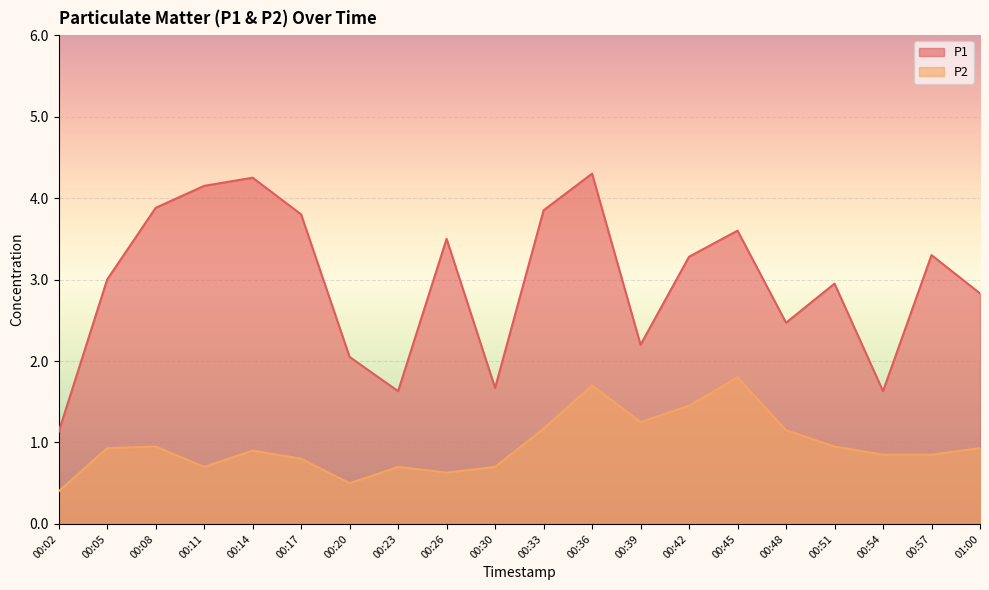

Between 00:05 and 00:48, which is larger?

00:05